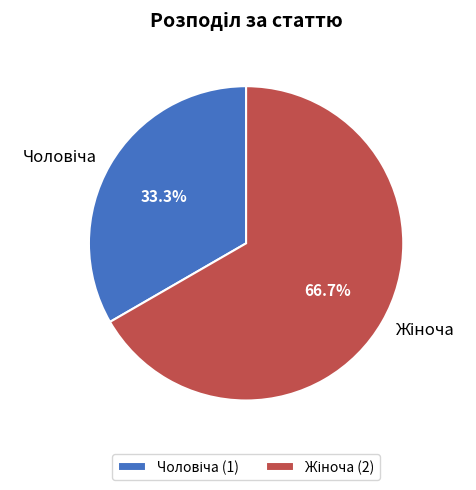

How many slices are in this pie chart?

2